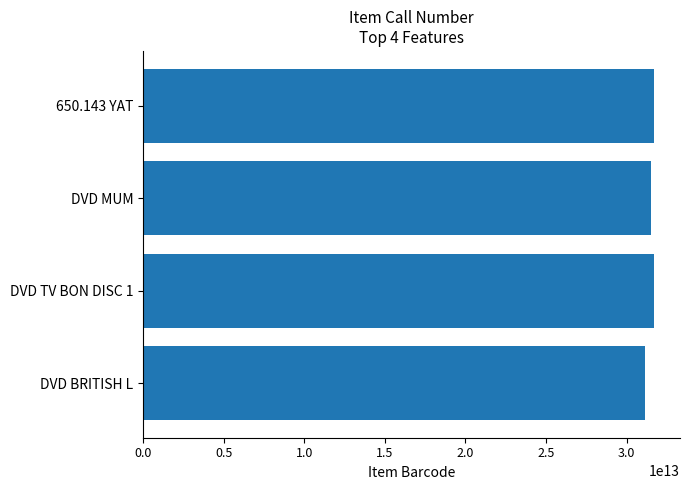

Is it true that the value at DVD MUM is 53347190591919?

False